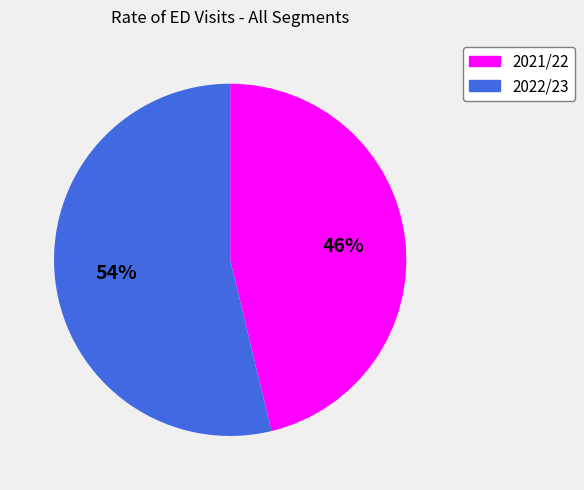

What is the smallest slice in the pie chart?

2021/22